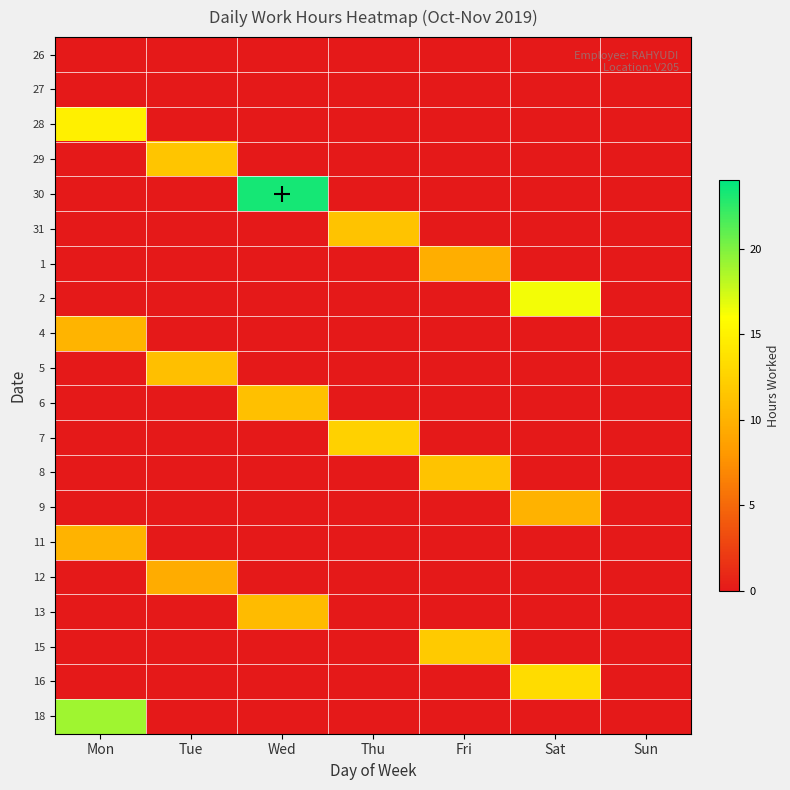

Which series changed the most between Fri and Sat?

2